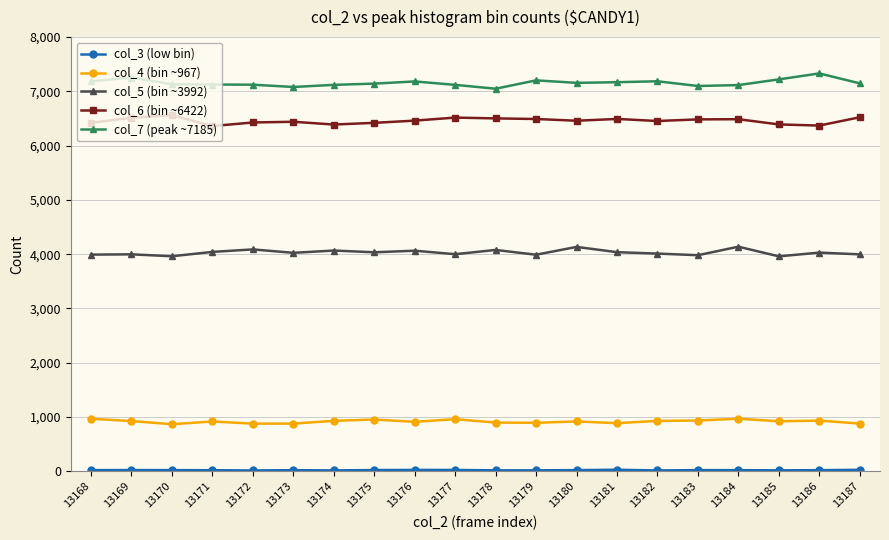

What is the total value across all series at 13181?

18612